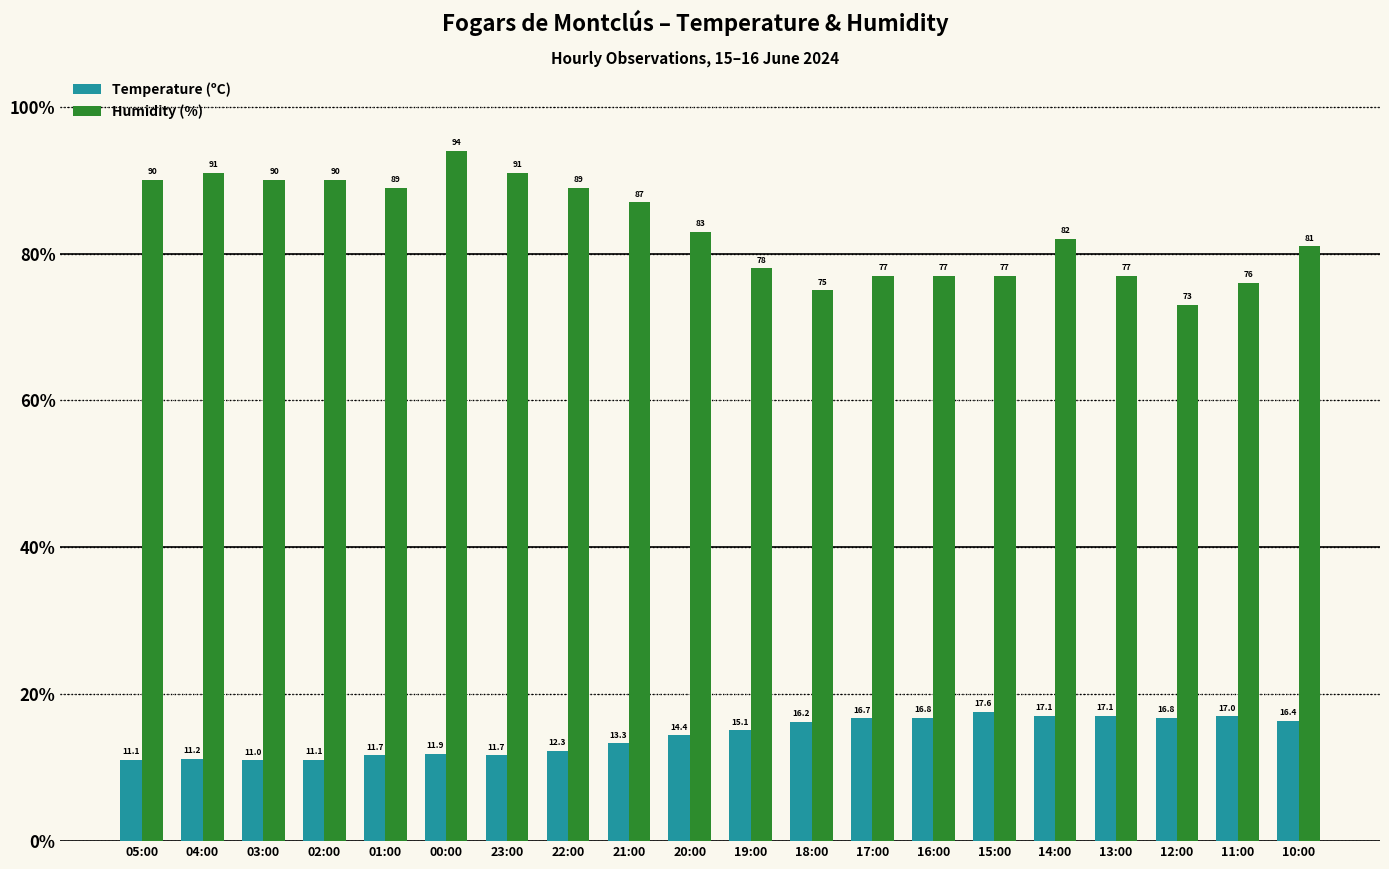

What is the minimum value shown in the chart?

11.0